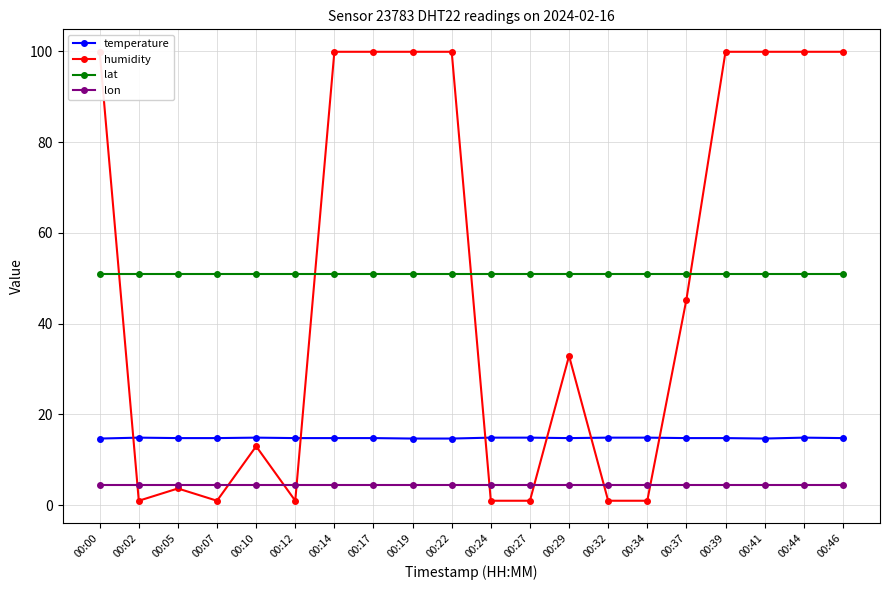

Is it true that humidity equals 13.0 at 00:10?

True